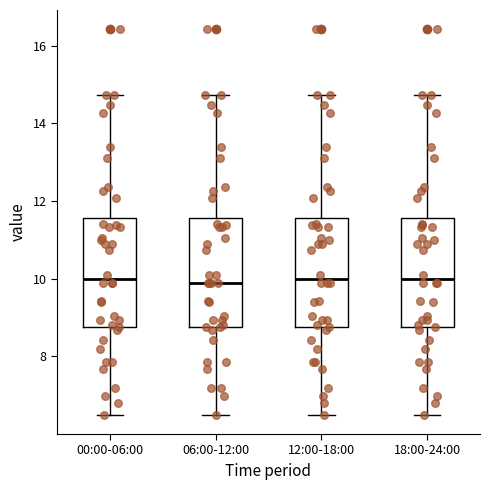

Reading left to right, transcribe this box plot: for each box, give where its median line is, the range the box spans, and where its two whiskers end, as read against the y-axis. The values are not printed on the chart, so give them approximately, as read against the axis.

00:00-06:00: median 10.0, box 8.8 to 11.6, whiskers 6.6 to 14.8
06:00-12:00: median 10.0, box 8.8 to 11.6, whiskers 6.6 to 14.8
12:00-18:00: median 10.0, box 8.8 to 11.6, whiskers 6.6 to 14.8
18:00-24:00: median 10.0, box 8.8 to 11.6, whiskers 6.6 to 14.8